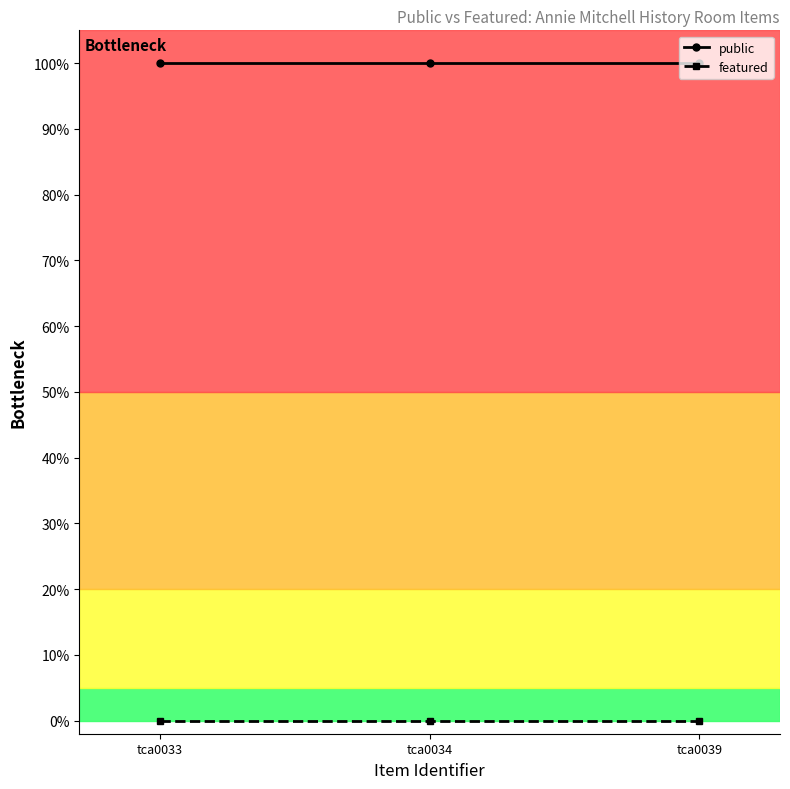

Where is featured nearest to the value 0?

tca0033